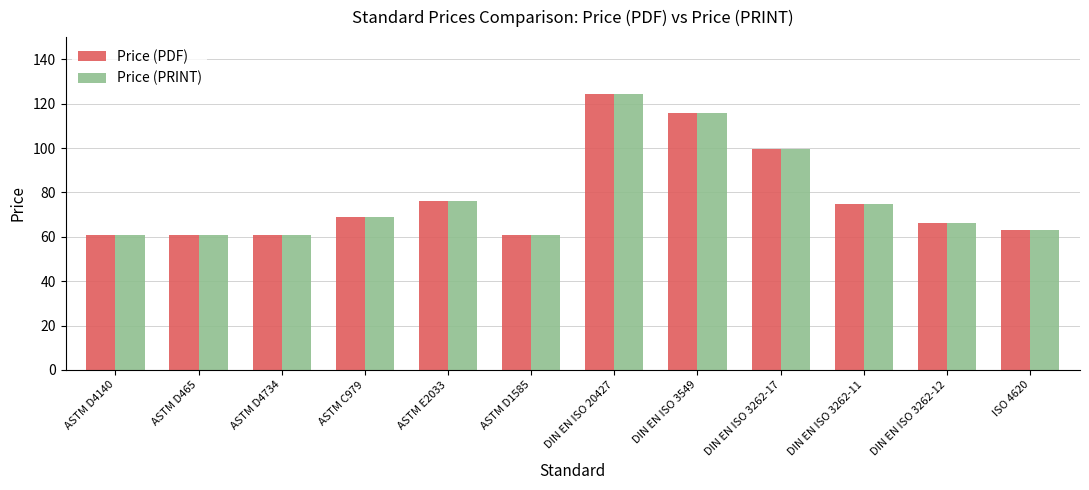

The value of Price (PDF) at ASTM D465 is 61.0. True or false?

True